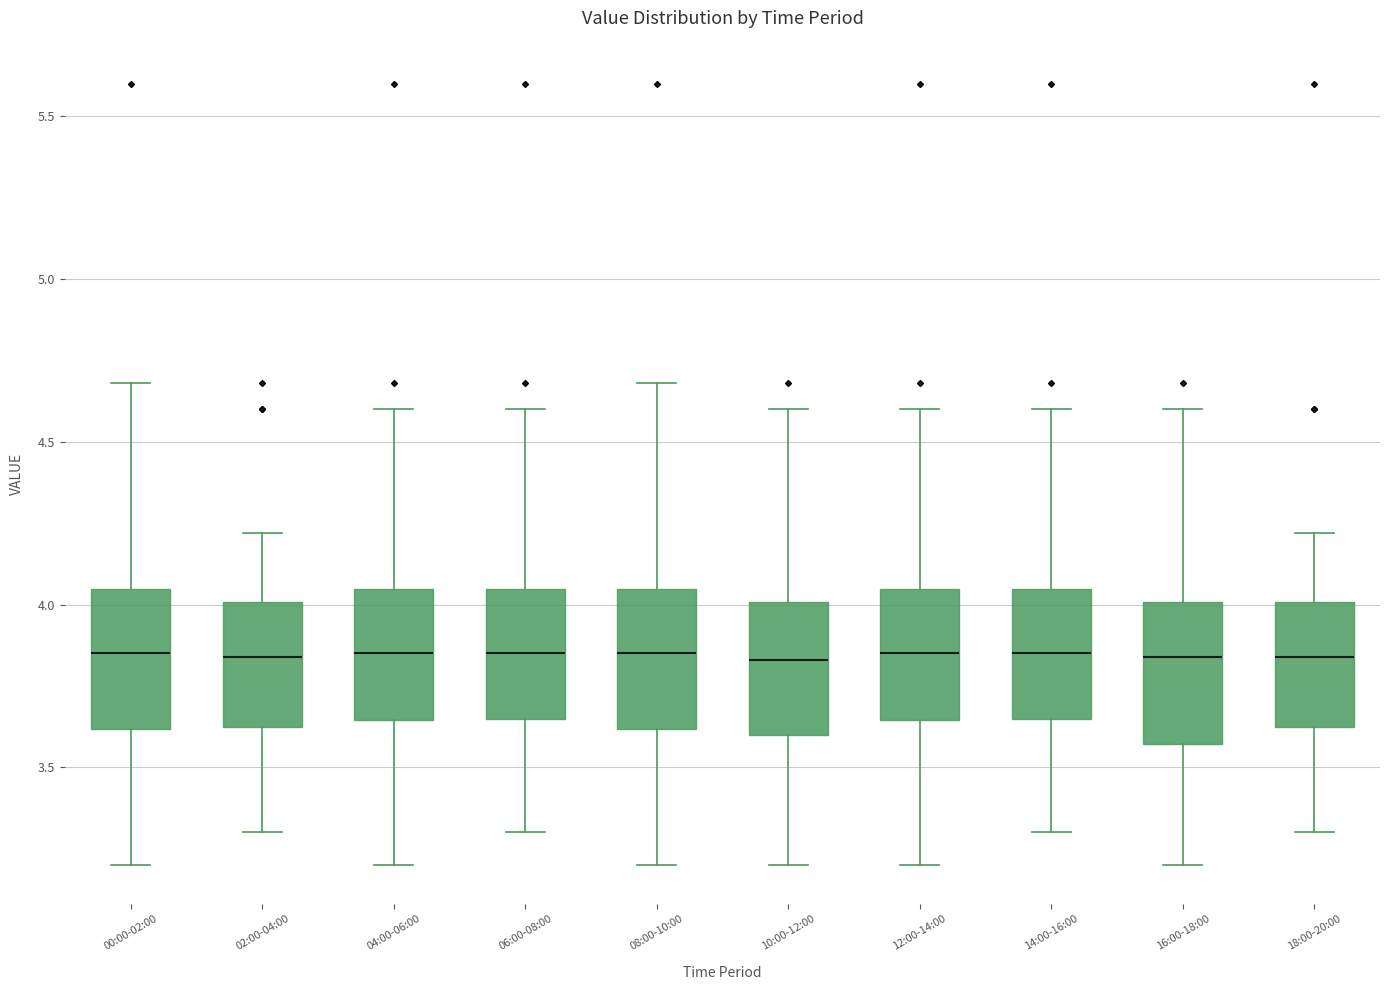

Reading left to right, transcribe this box plot: for each box, give where its median line is, the range the box spans, and where its two whiskers end, as read against the y-axis. The values are not printed on the chart, so give them approximately, as read against the axis.

00:00-02:00: median 3.85, box 3.60 to 4.05, whiskers 3.20 to 4.70
02:00-04:00: median 3.85, box 3.60 to 4.00, whiskers 3.30 to 4.20
04:00-06:00: median 3.85, box 3.65 to 4.05, whiskers 3.20 to 4.60
06:00-08:00: median 3.85, box 3.65 to 4.05, whiskers 3.30 to 4.60
08:00-10:00: median 3.85, box 3.60 to 4.05, whiskers 3.20 to 4.70
10:00-12:00: median 3.85, box 3.60 to 4.00, whiskers 3.20 to 4.60
12:00-14:00: median 3.85, box 3.65 to 4.05, whiskers 3.20 to 4.60
14:00-16:00: median 3.85, box 3.65 to 4.05, whiskers 3.30 to 4.60
16:00-18:00: median 3.85, box 3.55 to 4.00, whiskers 3.20 to 4.60
18:00-20:00: median 3.85, box 3.60 to 4.00, whiskers 3.30 to 4.20